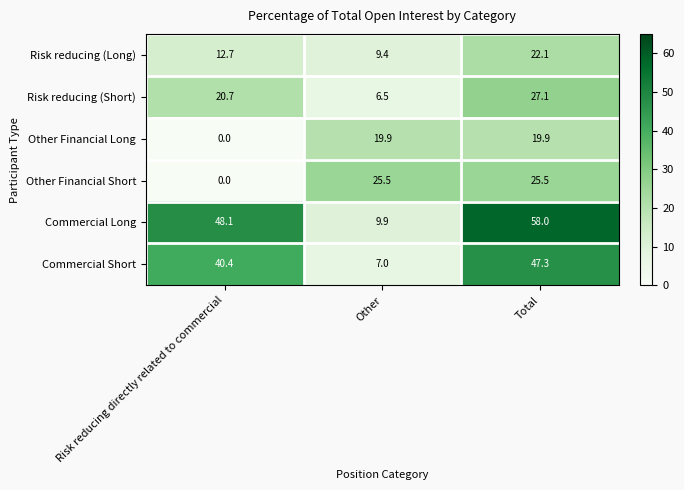

What is the greatest value displayed?

58.0